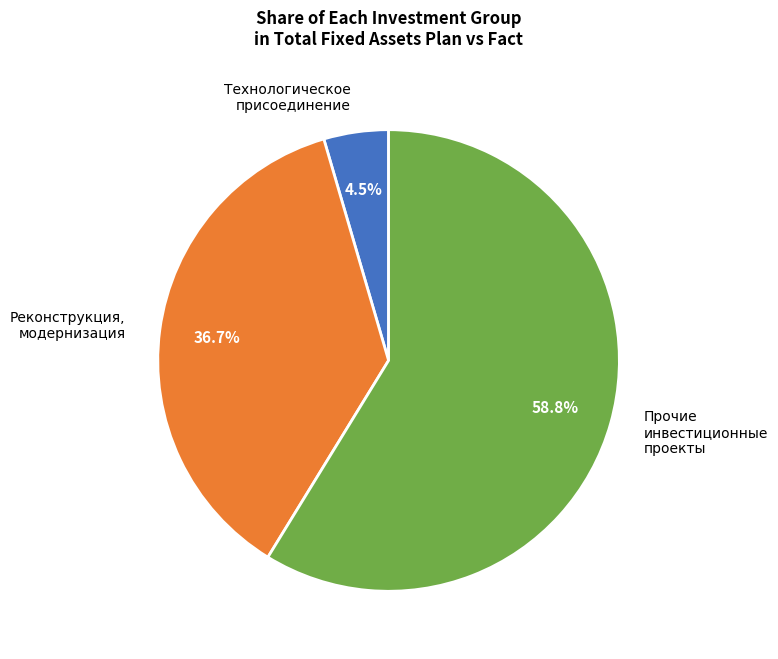

What is the majority slice?

Прочие инвестиционные проекты